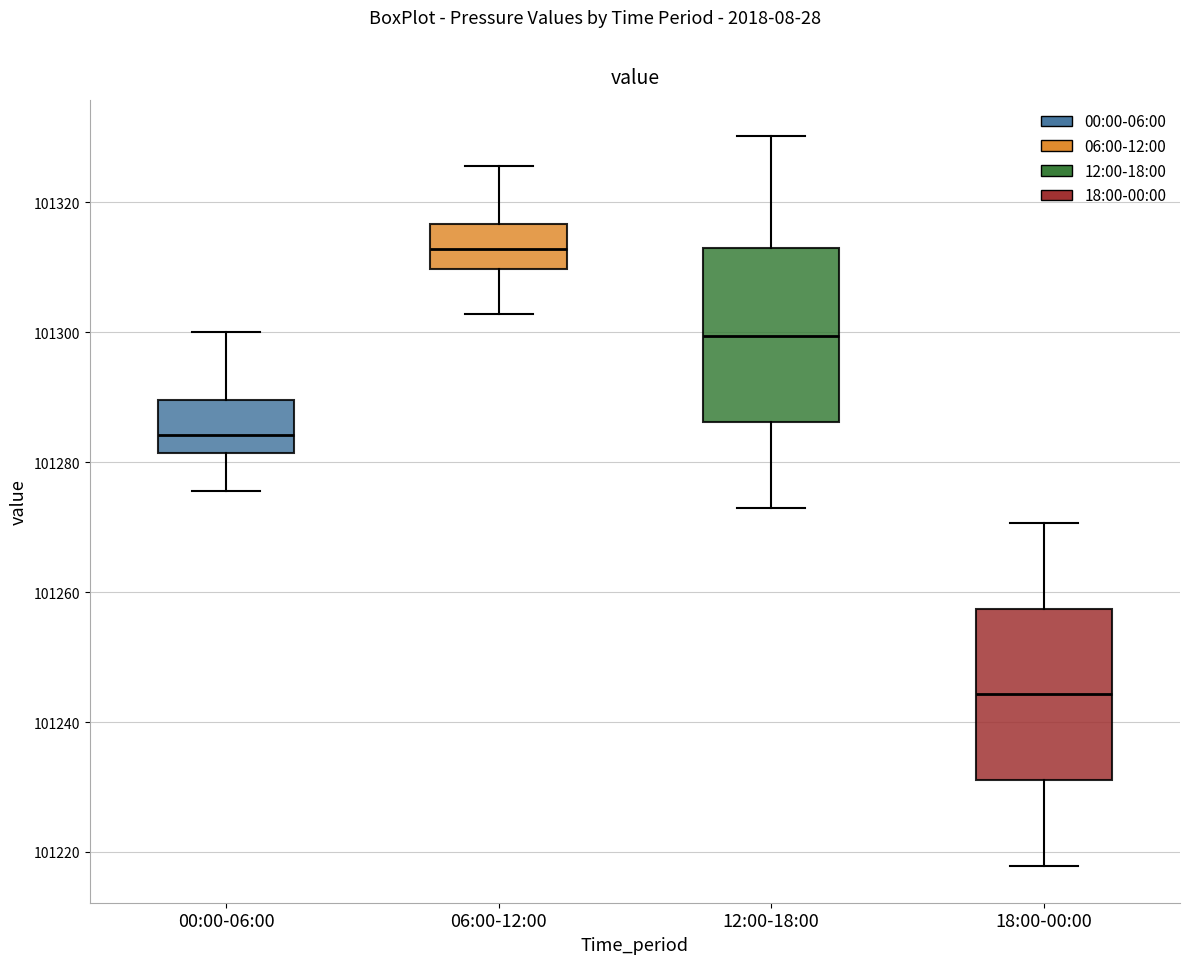

Which box's median line is the highest?

06:00-12:00